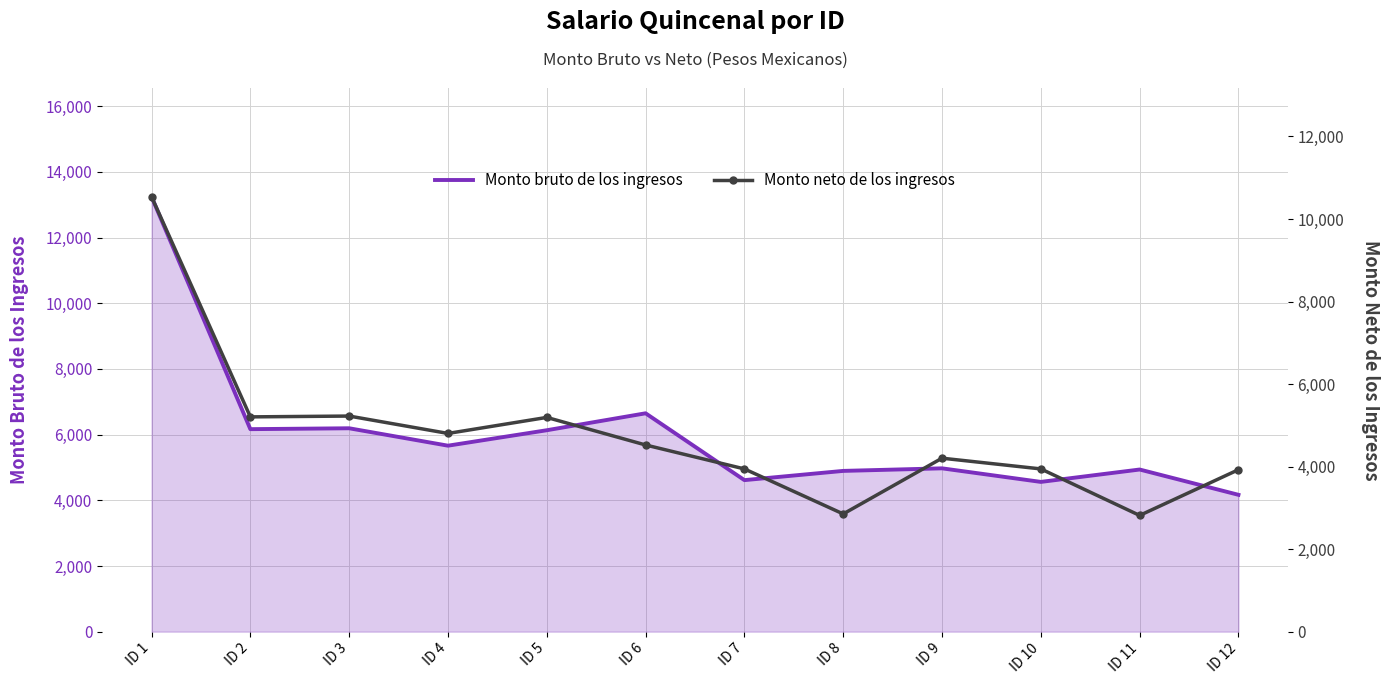

True or false: Monto bruto de los ingresos and Monto neto de los ingresos intersect in this chart.

False